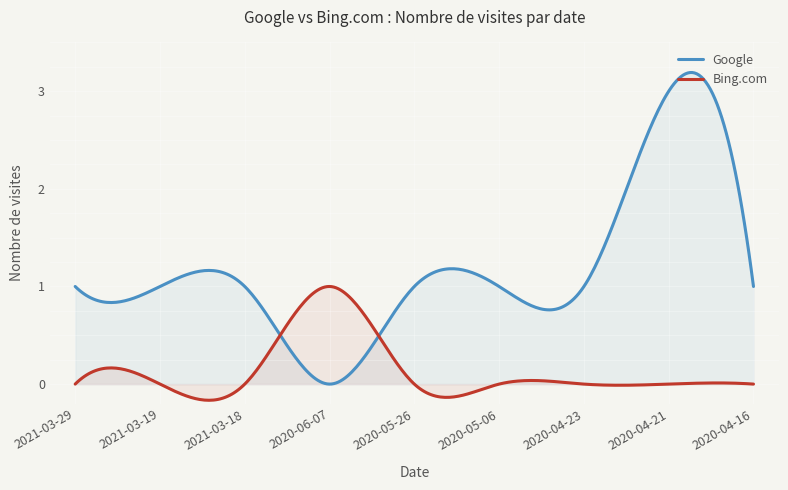

The Google series shows 2 at 2021-03-19. True or false?

False